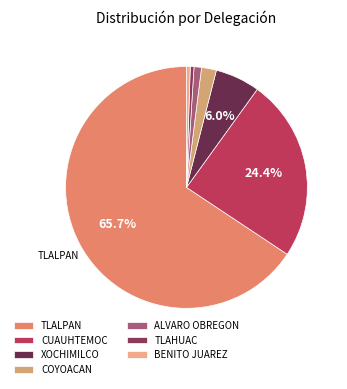

Which category has the biggest portion of the pie?

TLALPAN